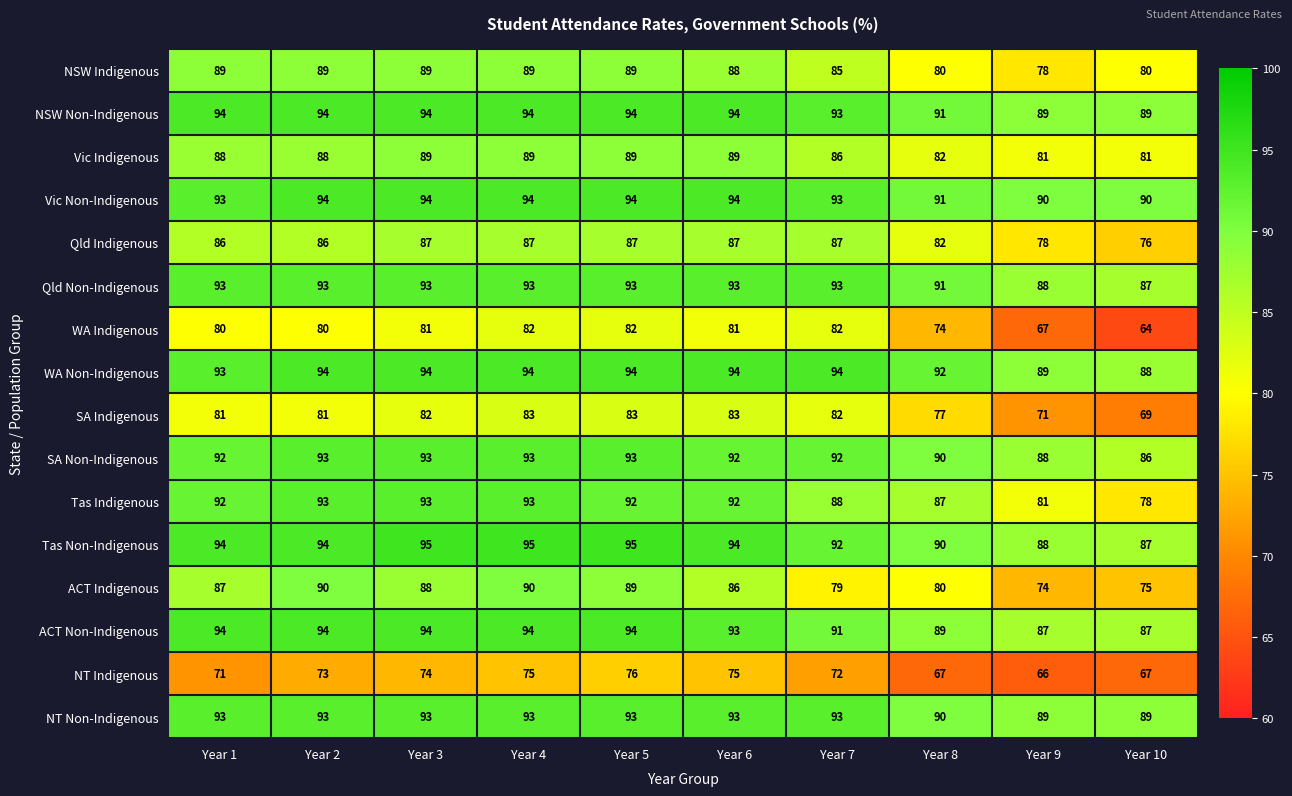

What is the minimum value for NSW Non-Indigenous?

89